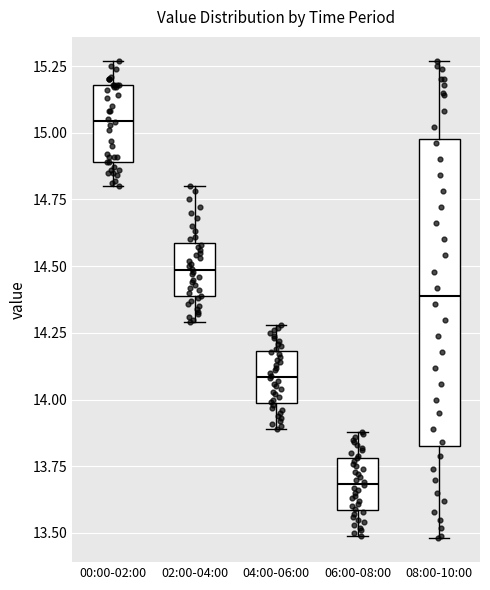

Where does the upper whisker of the box for 00:00-02:00 end on the y-axis? The values are not printed on the chart, so give them approximately, as read against the axis.

15.25